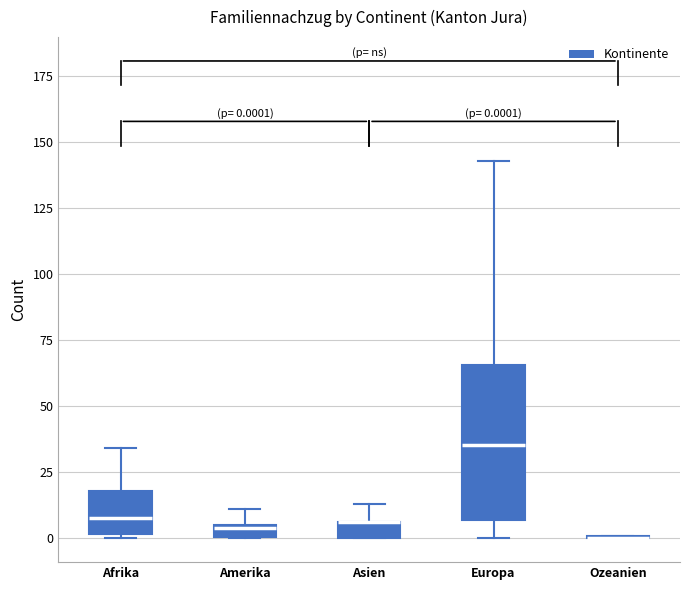

Which box is the tallest, from its lower edge to its upper edge?

Europa